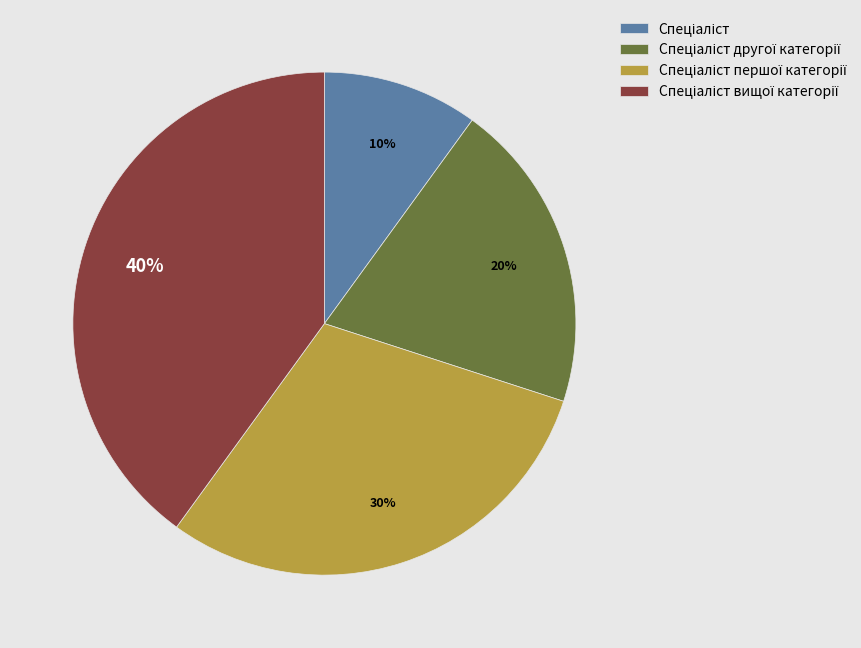

Count the number of slices in the pie.

4